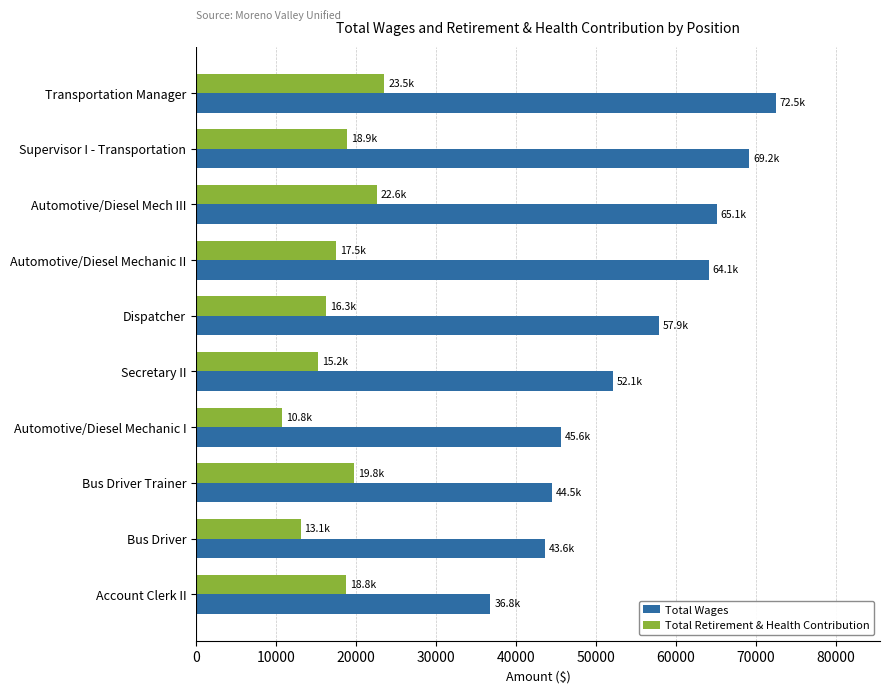

Rank the series by their average value, from lowest to highest.

Total Retirement & Health Contribution, Total Wages